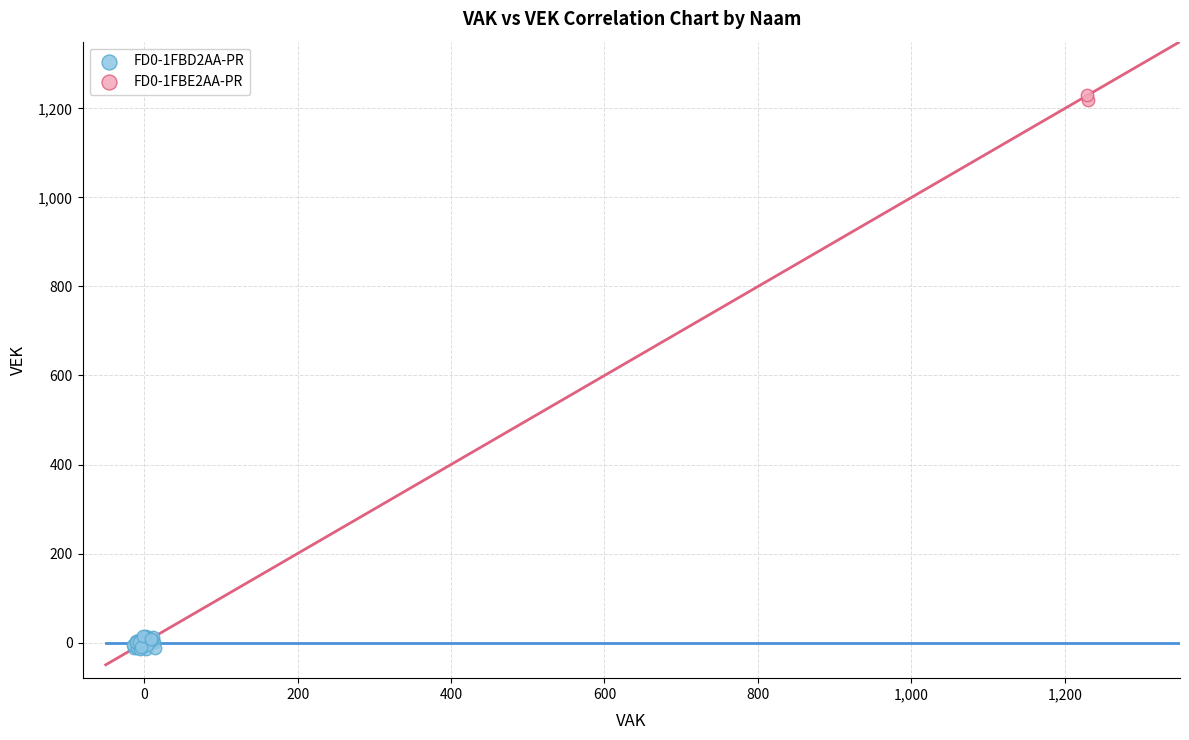

What are all the series names shown in the legend?

FD0-1FBD2AA-PR, FD0-1FBE2AA-PR